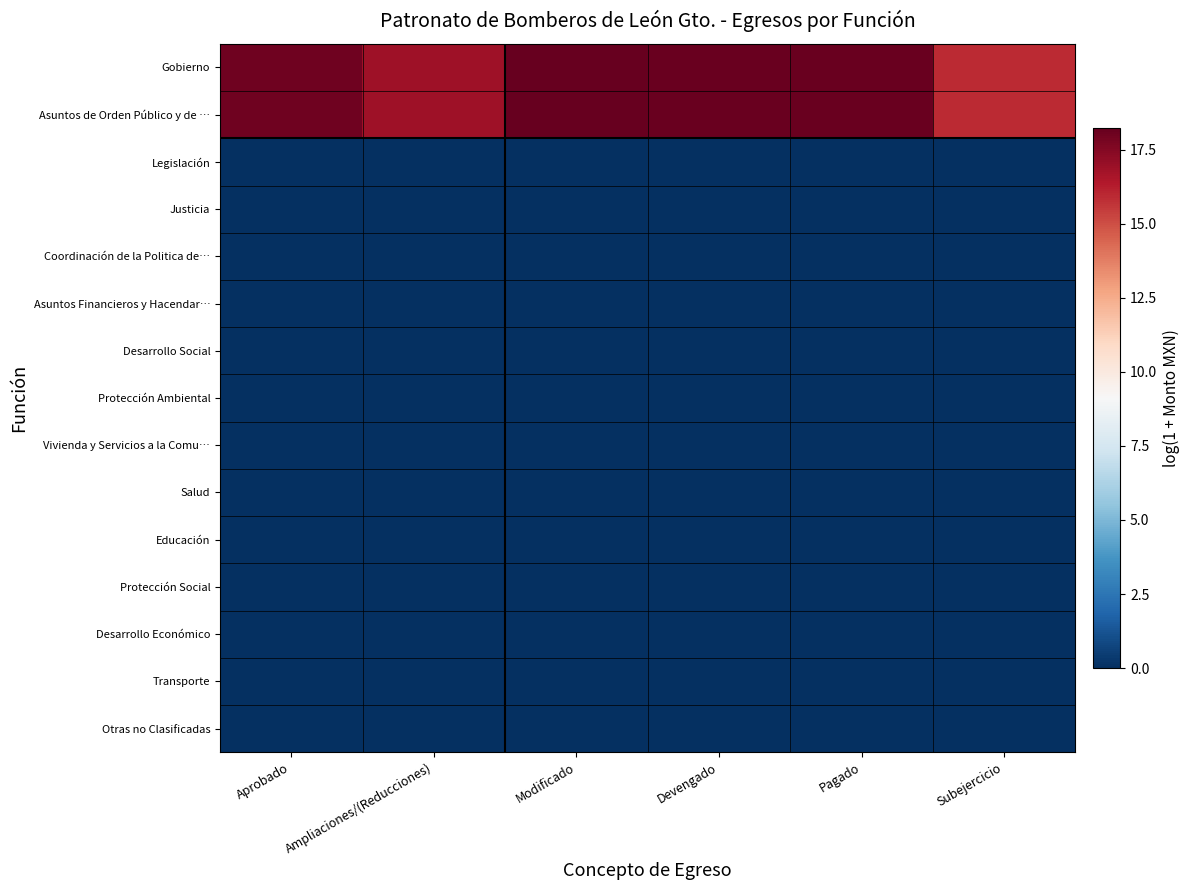

Which series has the largest range (max minus min)?

Gobierno